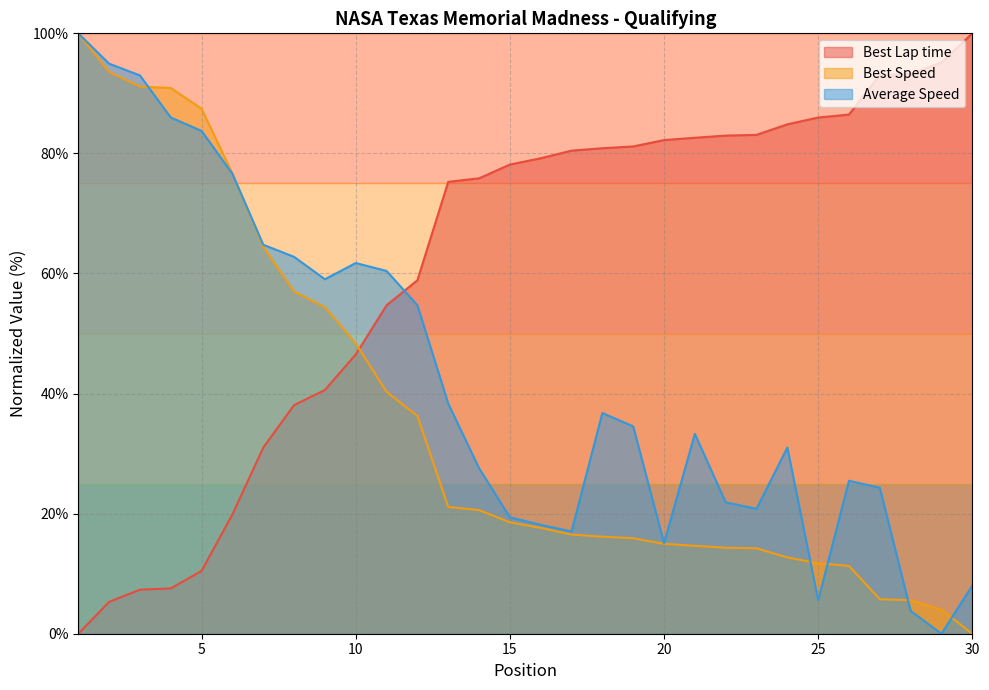

What is the maximum value for Best Lap time?

100.0